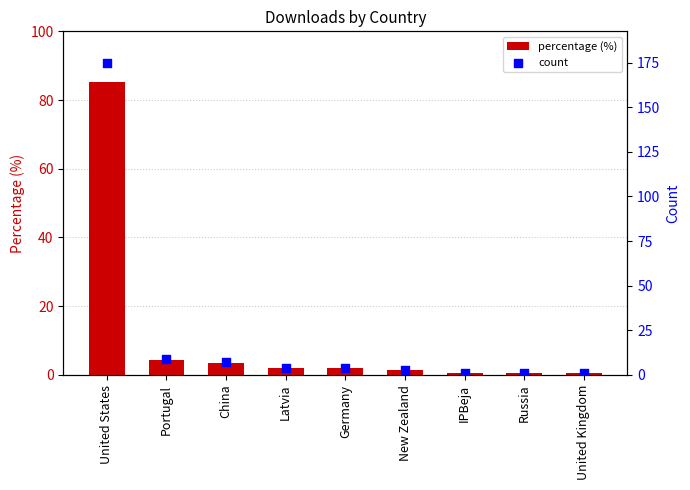

At which category is the sum across all series the highest?

United States